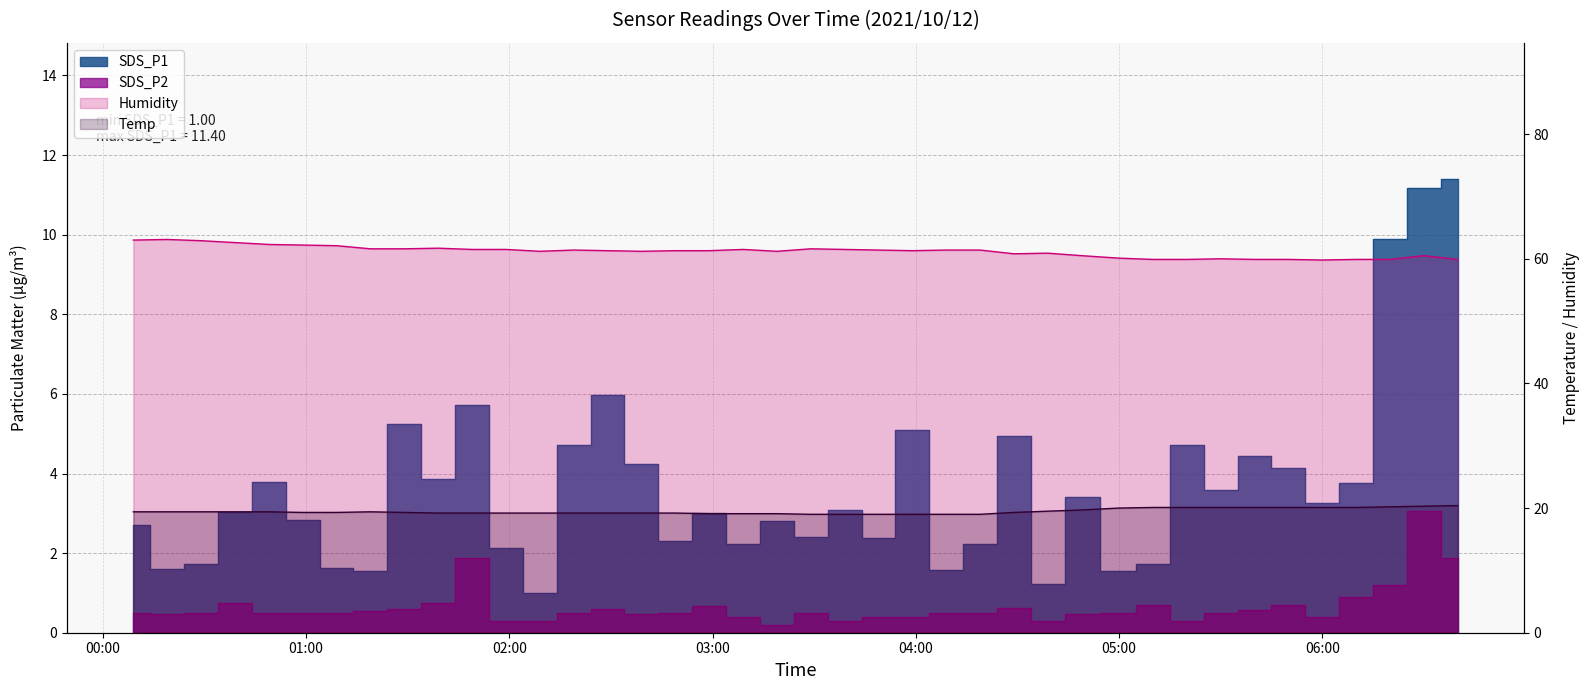

At 2021/10/12 03:29, list the series in order from smallest to largest.

SDS_P2, SDS_P1, Temp, Humidity